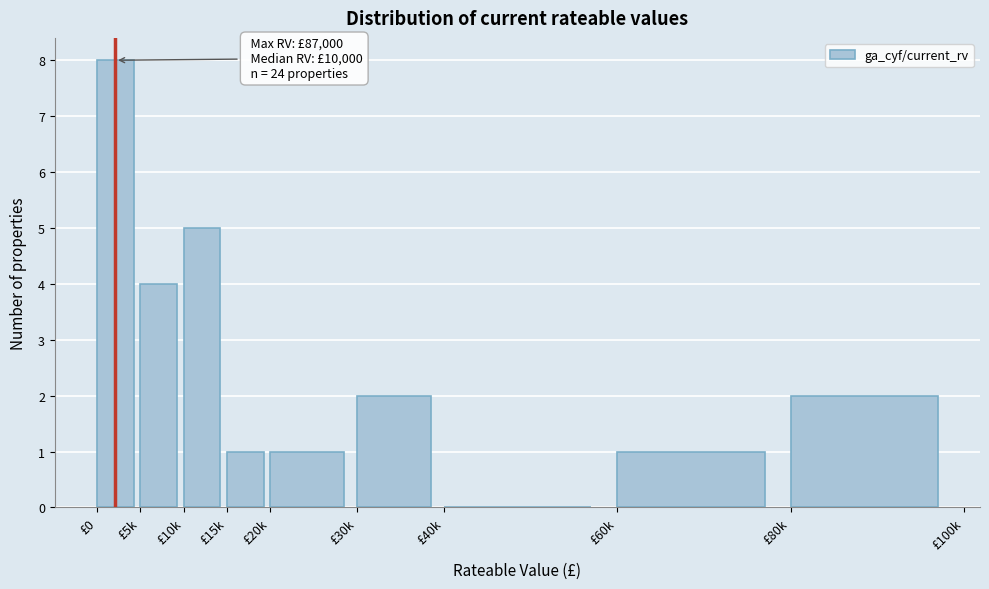

Reading left to right, what are all the values shown in this chart?

£0=8	£5k=4	£10k=5	£15k=1	£20k=1	£30k=2	£40k=0	£60k=1	£80k=2